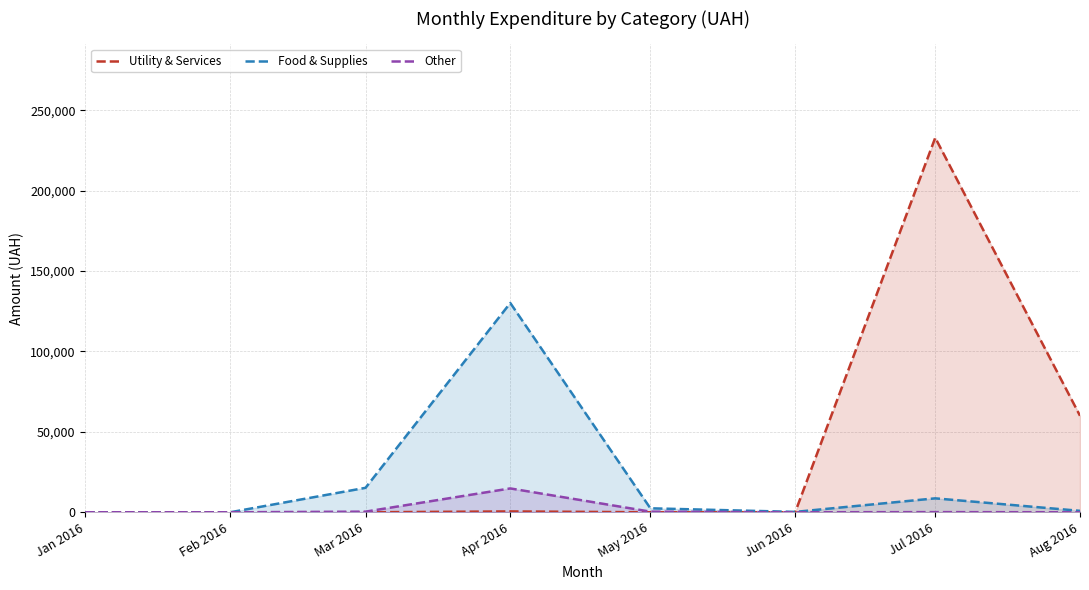

Between Feb 2016 and May 2016, which series saw the biggest shift?

Food & Supplies